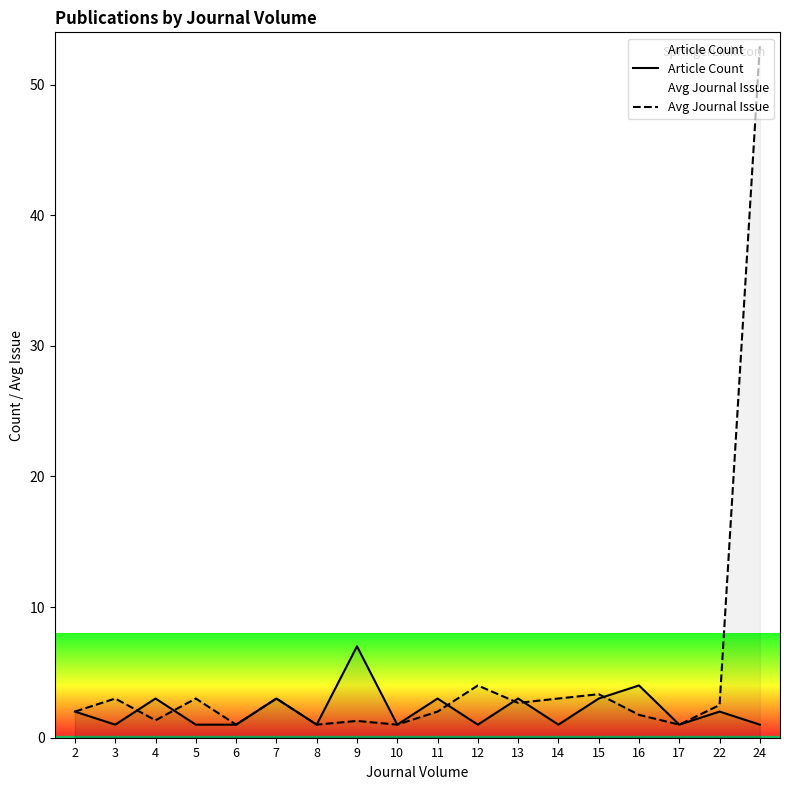

Where is Avg Journal Issue nearest to the value 27?

12